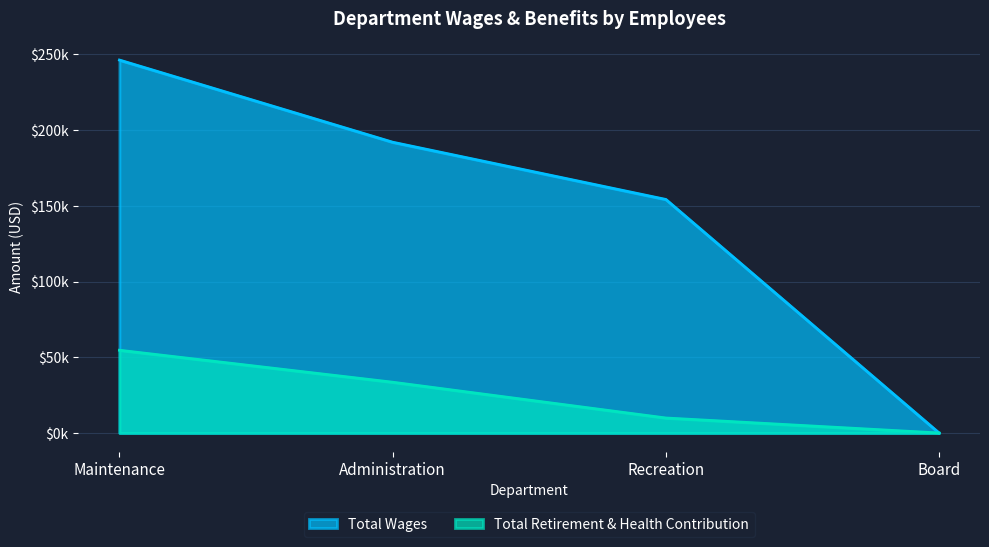

Between Board and Maintenance, which is larger?

Maintenance